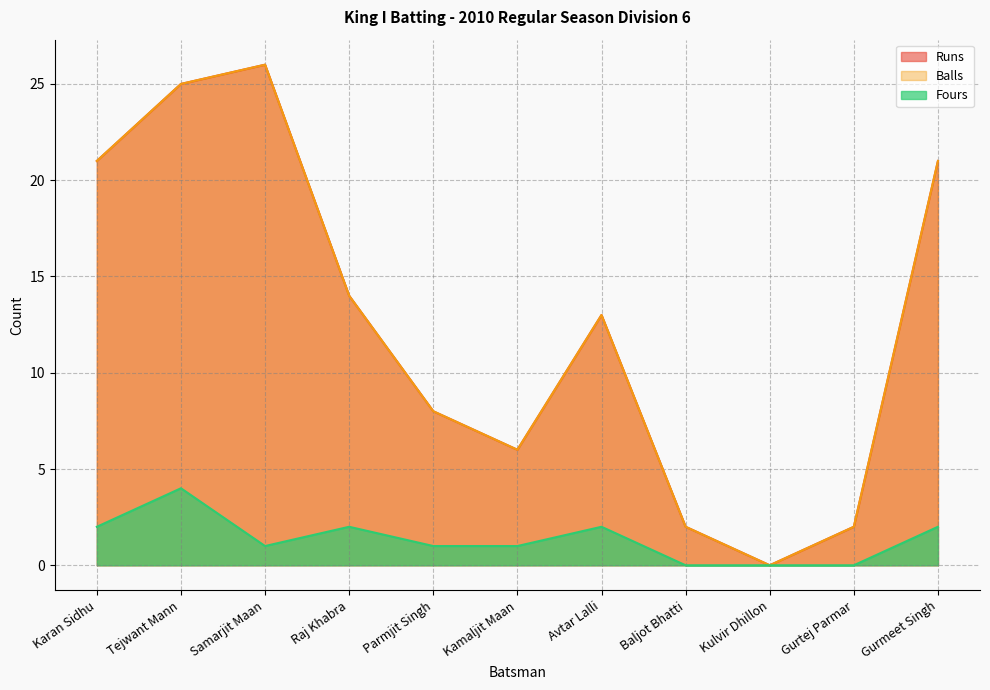

Between Raj Khabra and Kulvir Dhillon, which series saw the biggest shift?

Runs